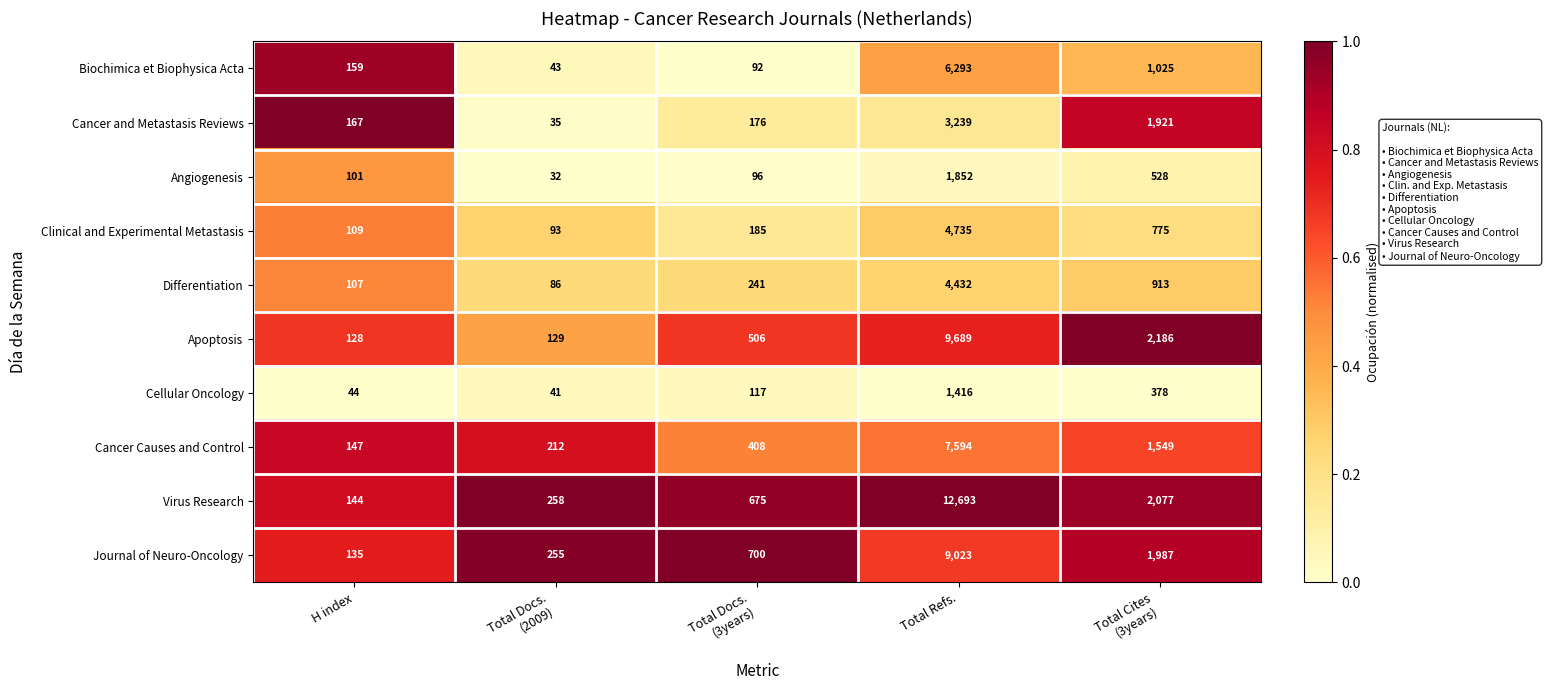

What is the difference between the maximum and minimum values in the Biochimica et Biophysica Acta series?

6250